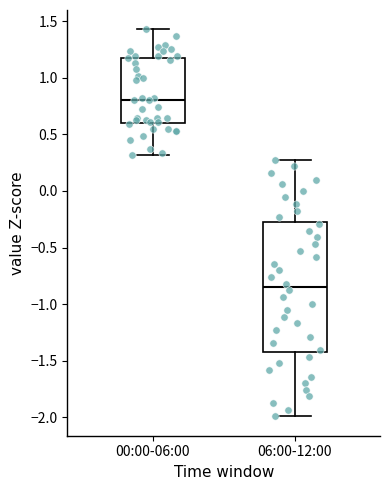

Which box is the tallest, from its lower edge to its upper edge?

06:00-12:00